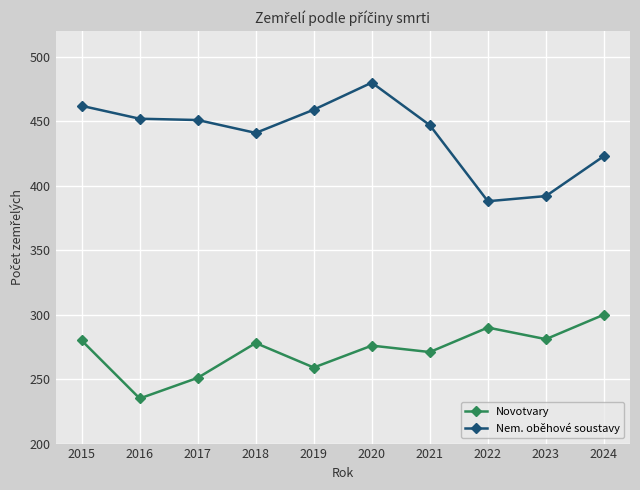

Where is Nem. oběhové soustavy nearest to the value 434?

2018